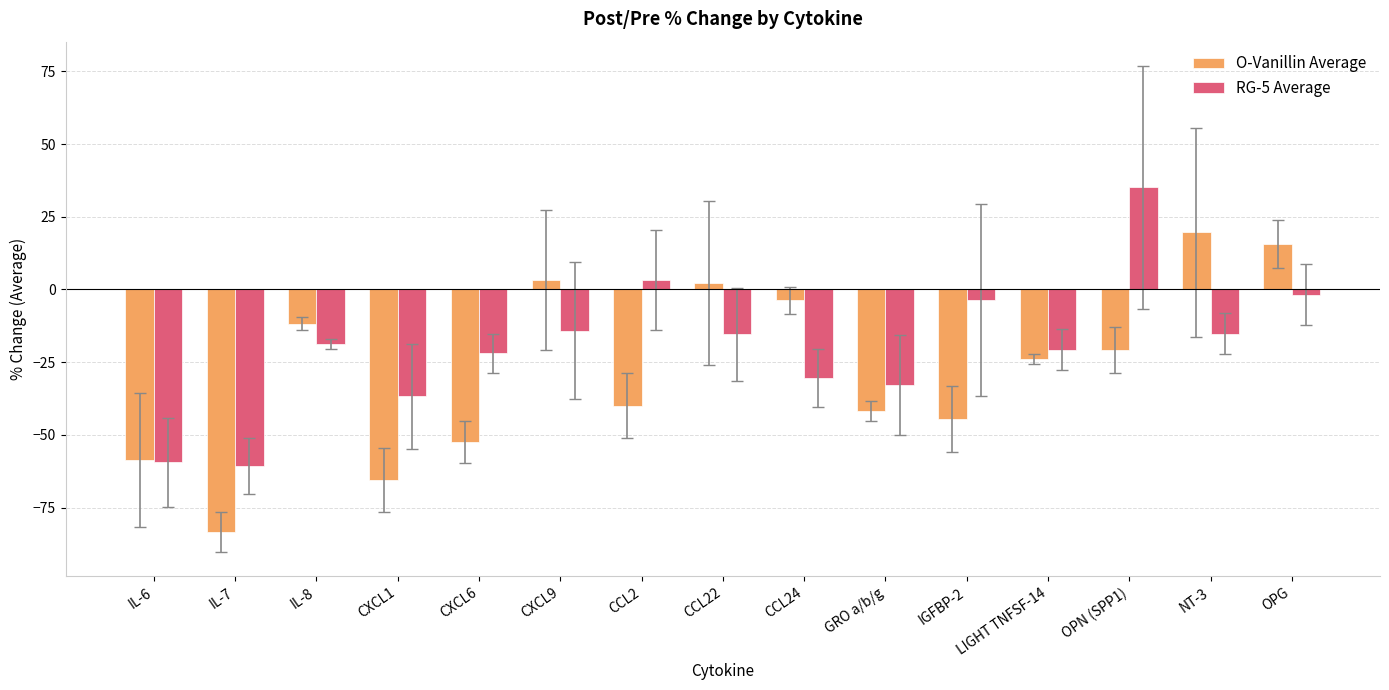

How many positive values does the RG-5 Average series have?

2